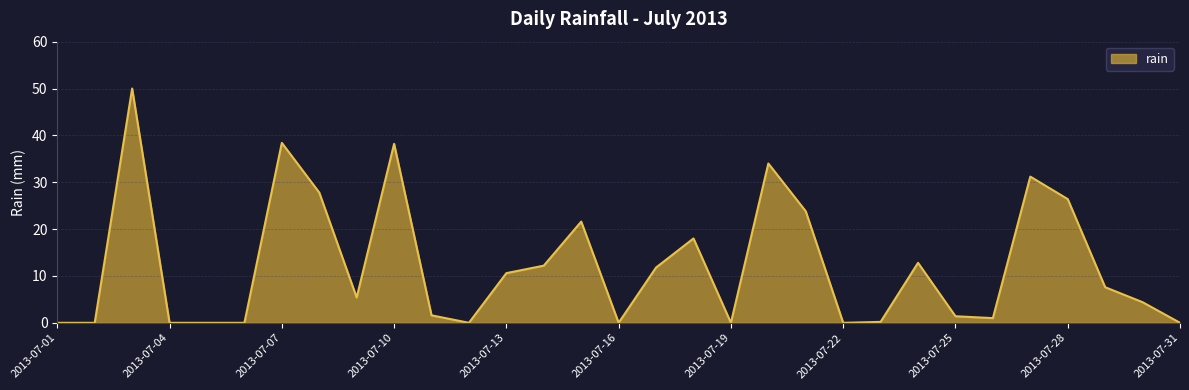

What is the difference between the maximum and minimum values?

50.0